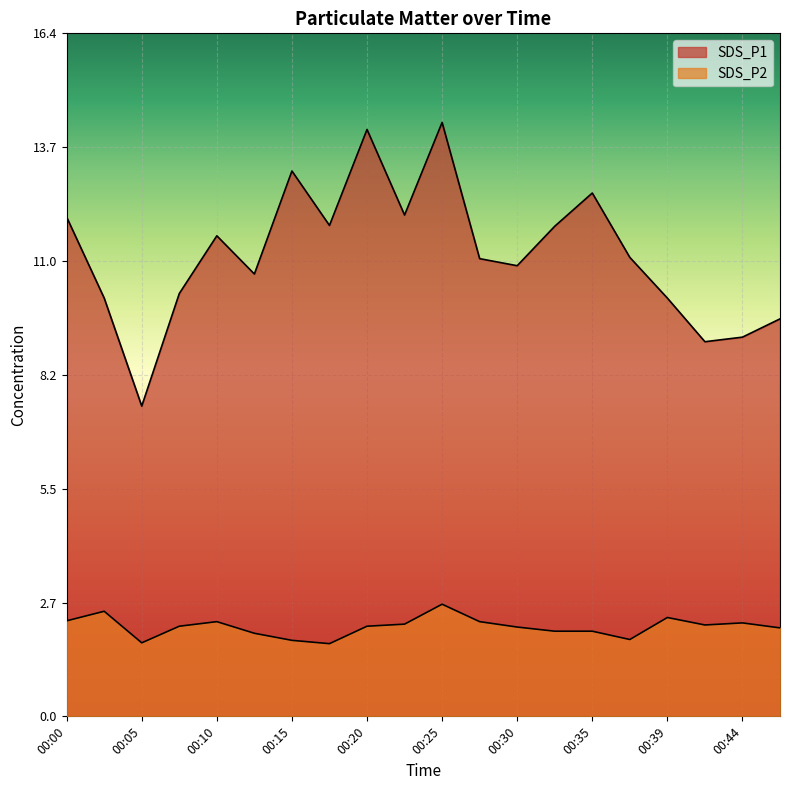

Which category has the highest value across all series?

00:25